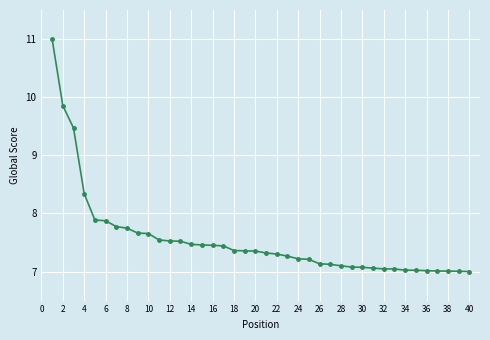

What is the greatest value displayed?

11.0